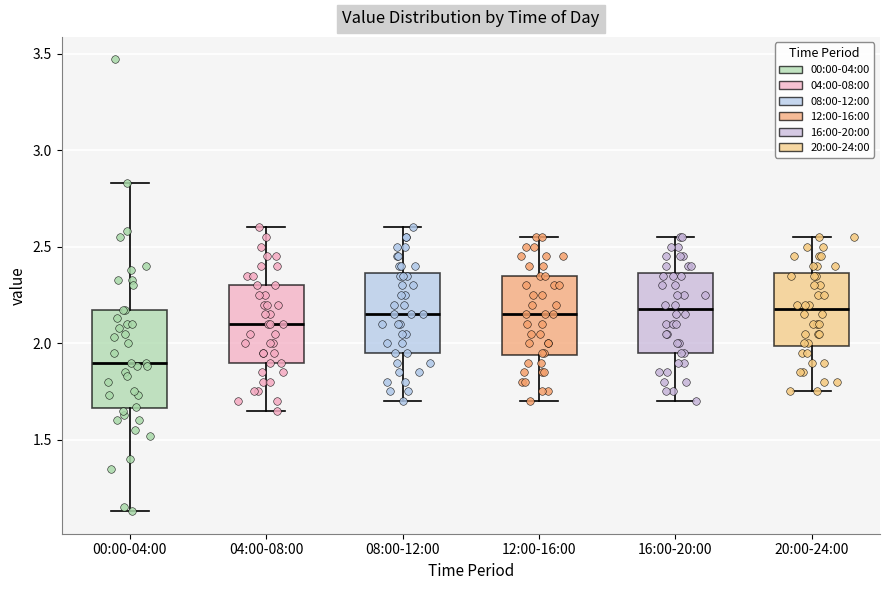

Which box is the tallest, from its lower edge to its upper edge?

00:00-04:00